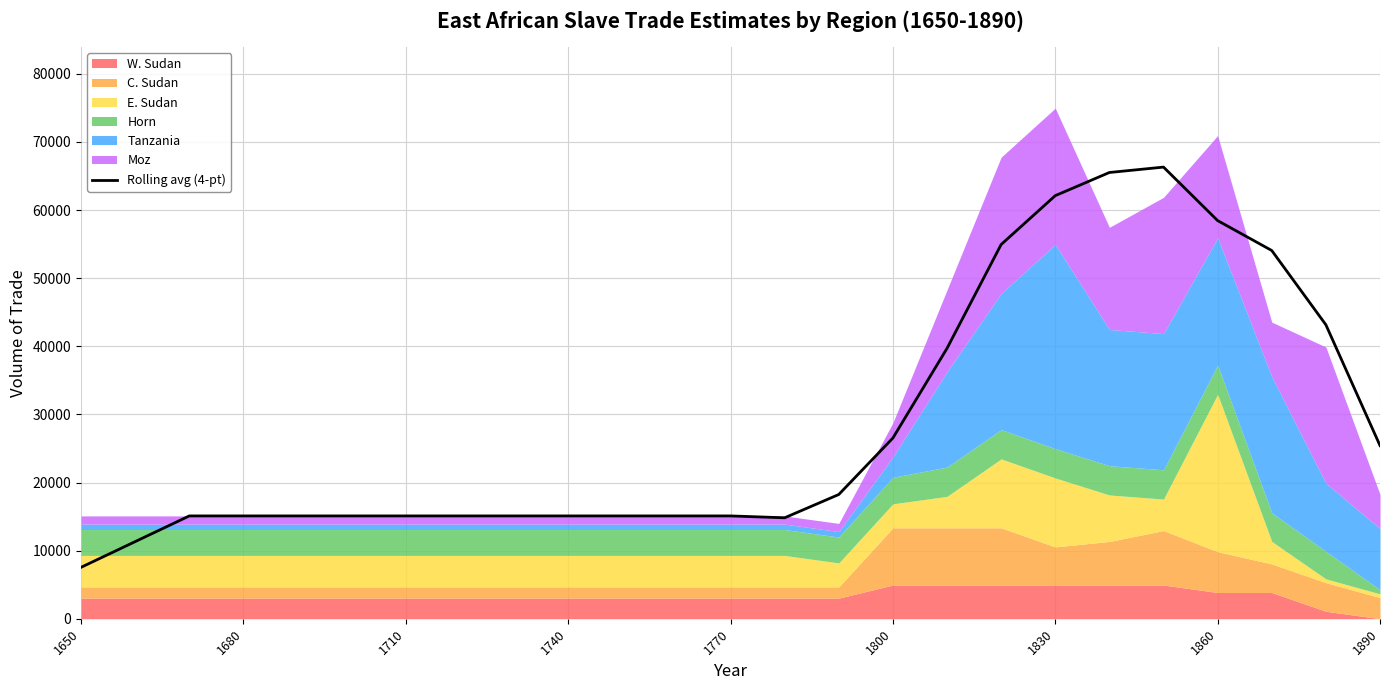

What is the minimum value for Rolling avg (4-pt)?

7547.5